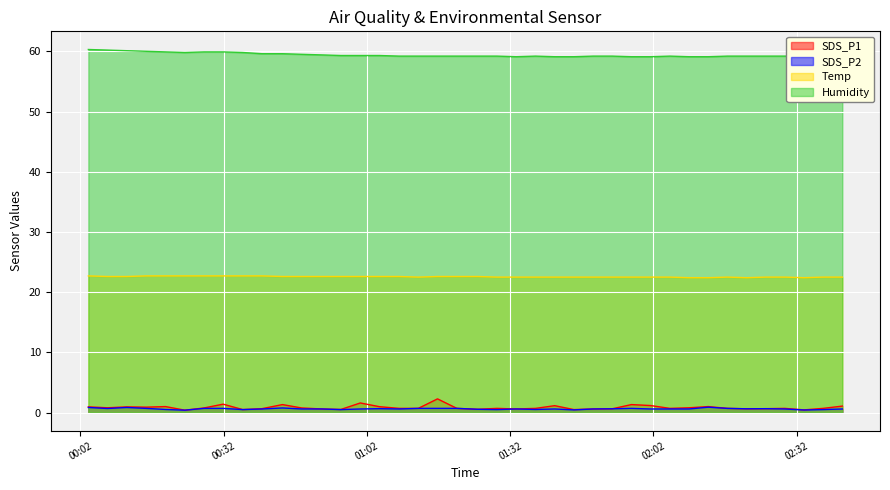

True or false: Temp and Humidity cross at least once.

False